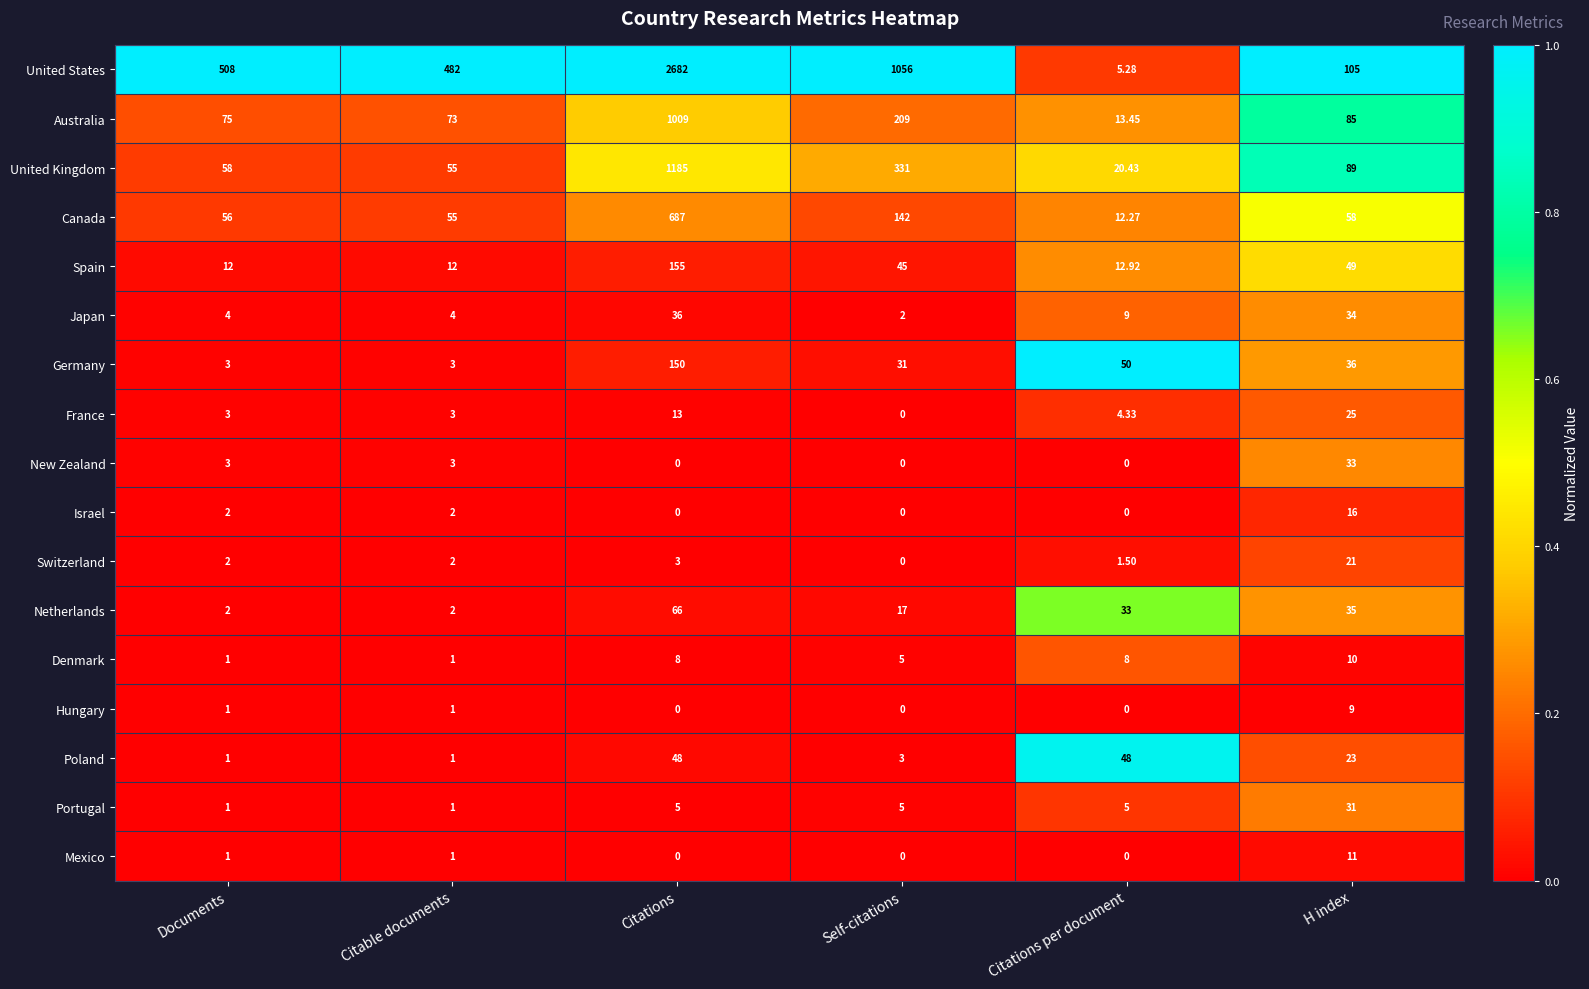

Rank the series at H index from highest to lowest value.

United States, United Kingdom, Australia, Canada, Spain, Germany, Netherlands, Japan, New Zealand, Portugal, France, Poland, Switzerland, Israel, Mexico, Denmark, Hungary